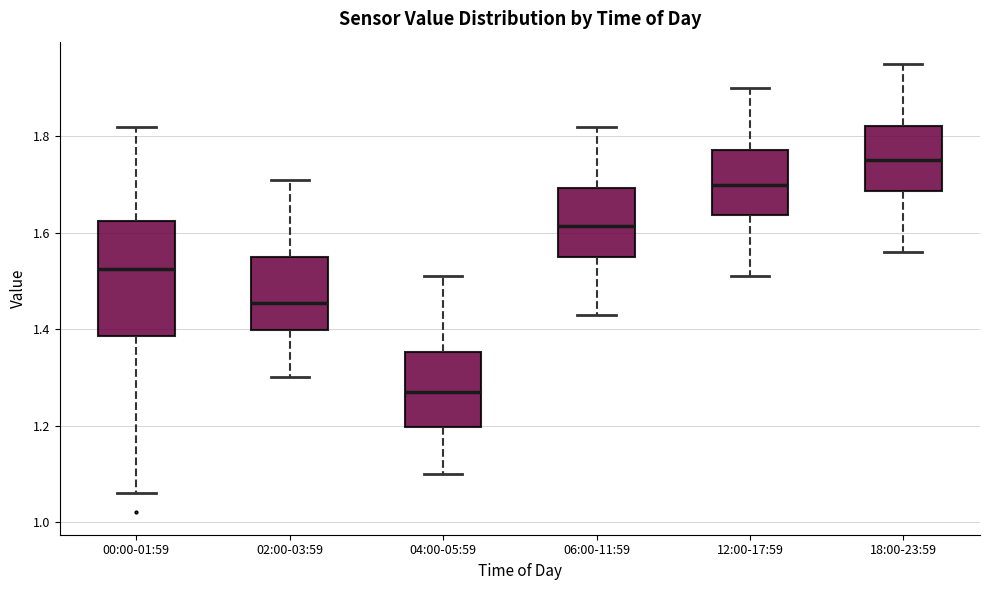

Reading left to right, read every box against the y-axis: the position of its median line, the range the box covers, and the ends of its whiskers. The values are not printed on the chart, so give them approximately, as read against the axis.

00:00-01:59: median 1.52, box 1.38 to 1.62, whiskers 1.06 to 1.82
02:00-03:59: median 1.46, box 1.40 to 1.56, whiskers 1.30 to 1.72
04:00-05:59: median 1.28, box 1.20 to 1.36, whiskers 1.10 to 1.52
06:00-11:59: median 1.62, box 1.56 to 1.70, whiskers 1.44 to 1.82
12:00-17:59: median 1.70, box 1.64 to 1.78, whiskers 1.52 to 1.90
18:00-23:59: median 1.76, box 1.68 to 1.82, whiskers 1.56 to 1.96